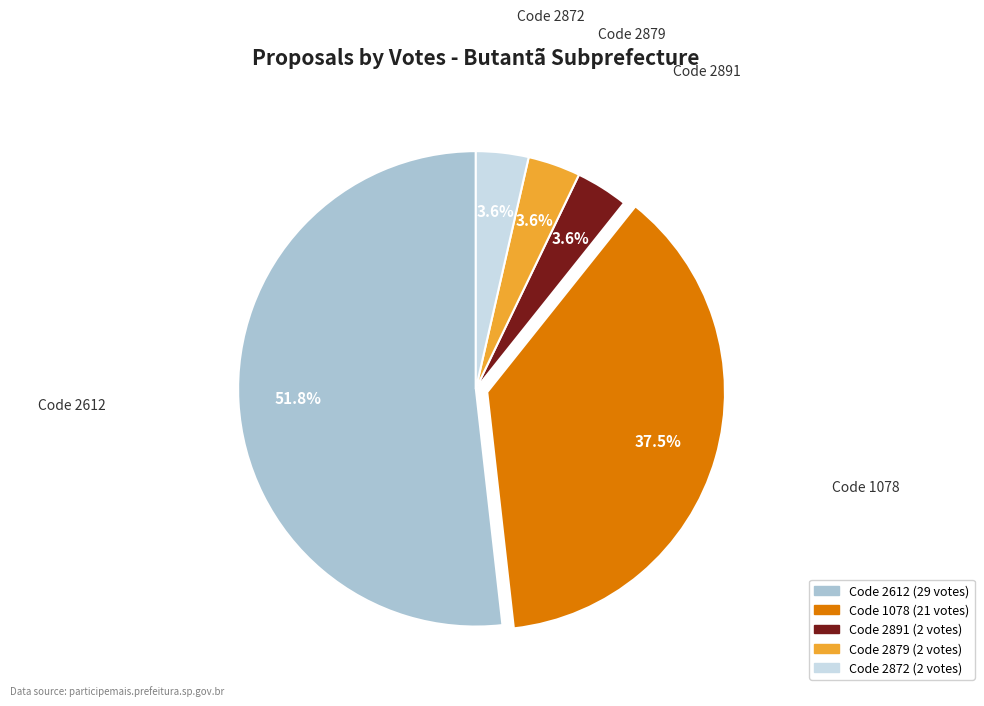

Is there any slice that represents more than half of the pie?

Yes